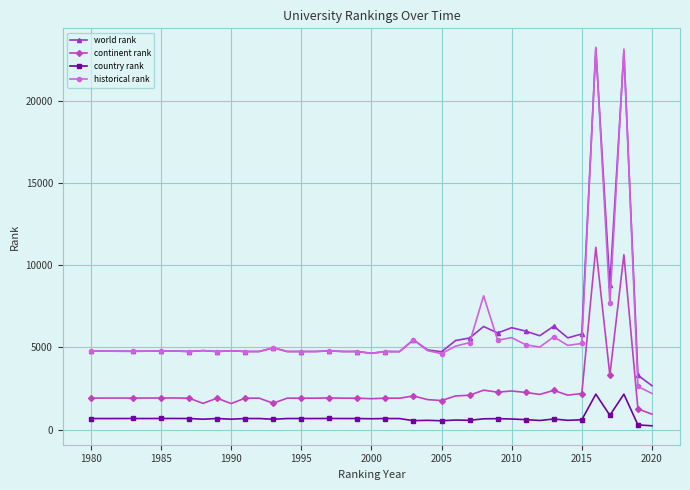

What is the greatest value displayed?

23240